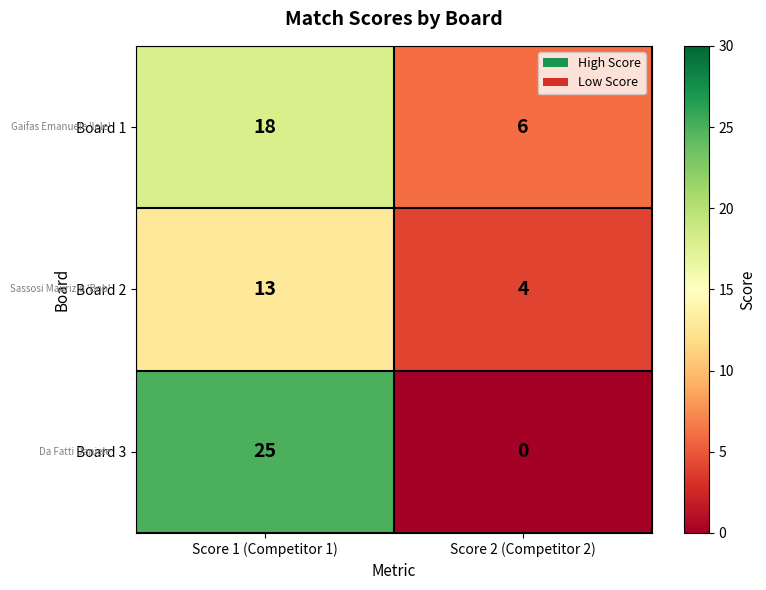

Which series has the largest total across all categories?

Board 3